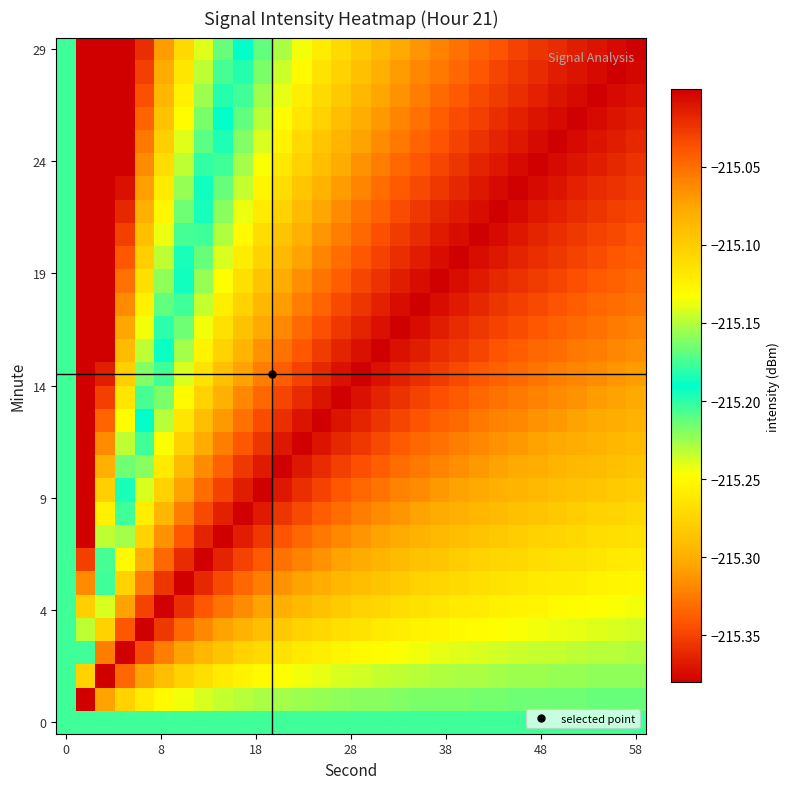

Which series has the largest range (max minus min)?

29